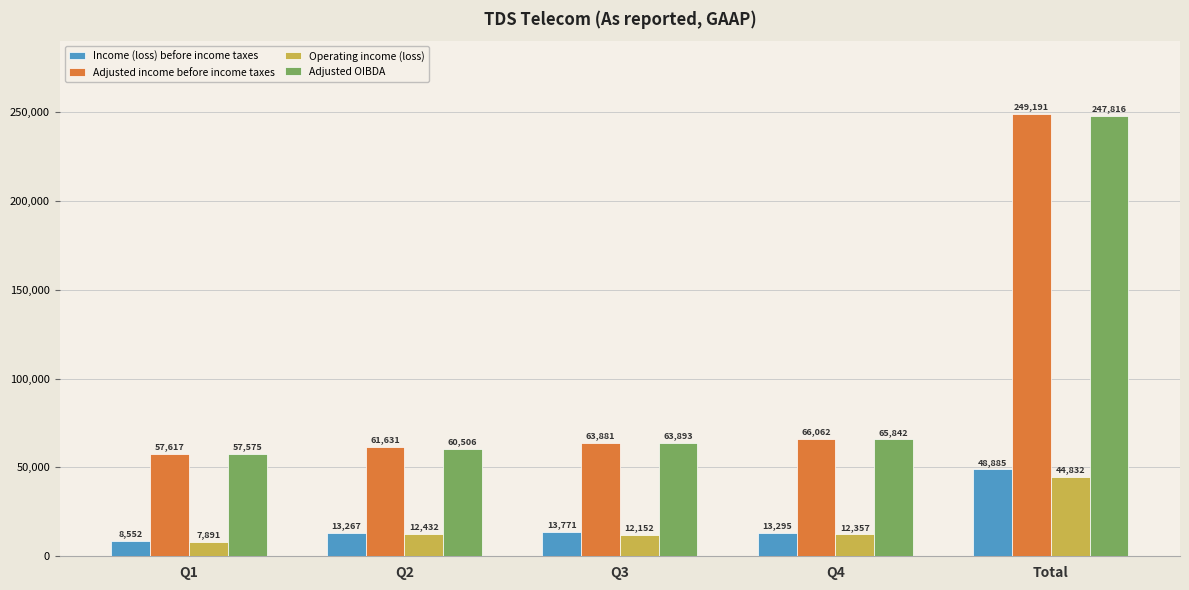

Is the value of Adjusted OIBDA at Total greater than the value of Operating income (loss) at Q3?

Yes